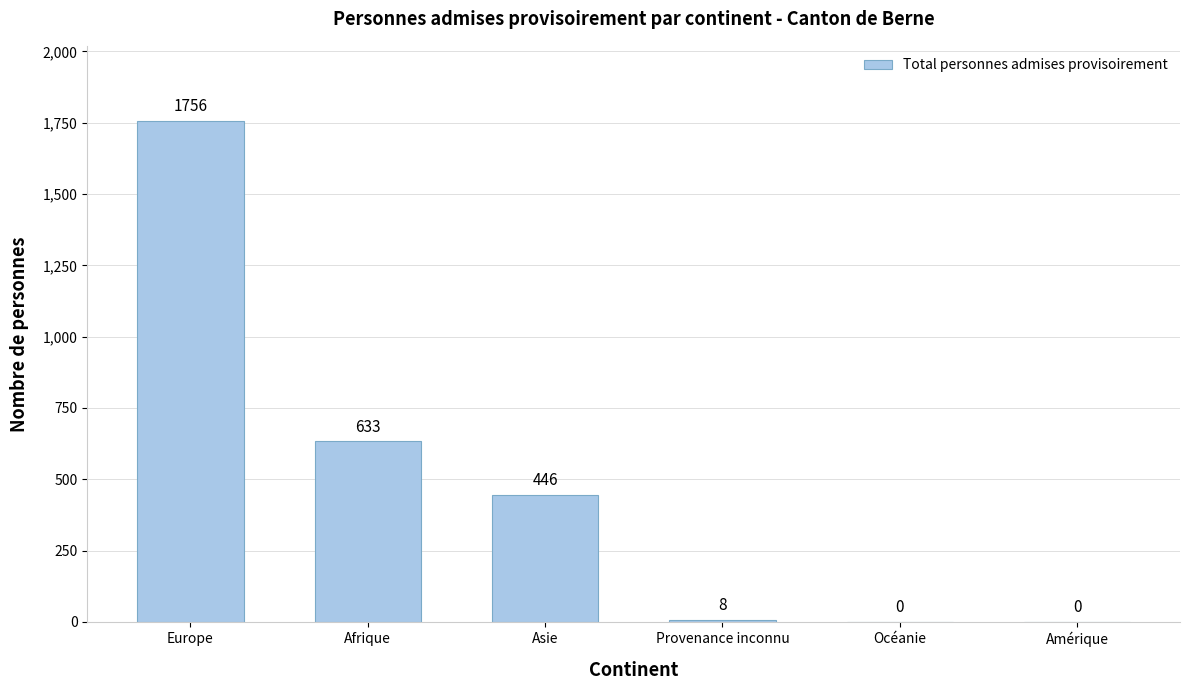

Which has a higher value, Asie or Afrique?

Afrique